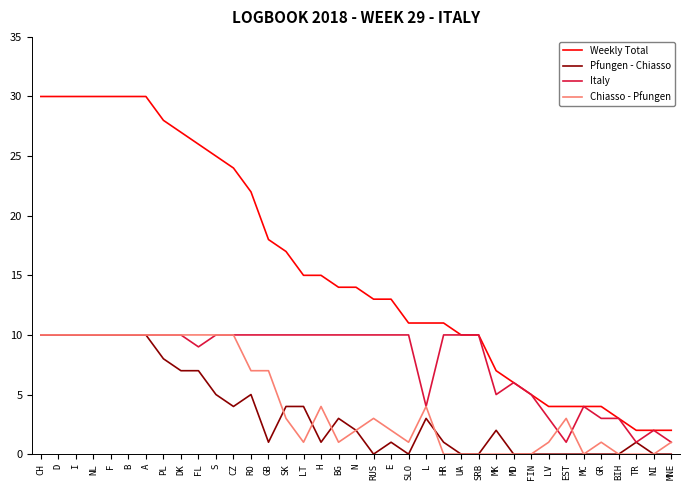

Which series has the widest spread of values?

Weekly Total